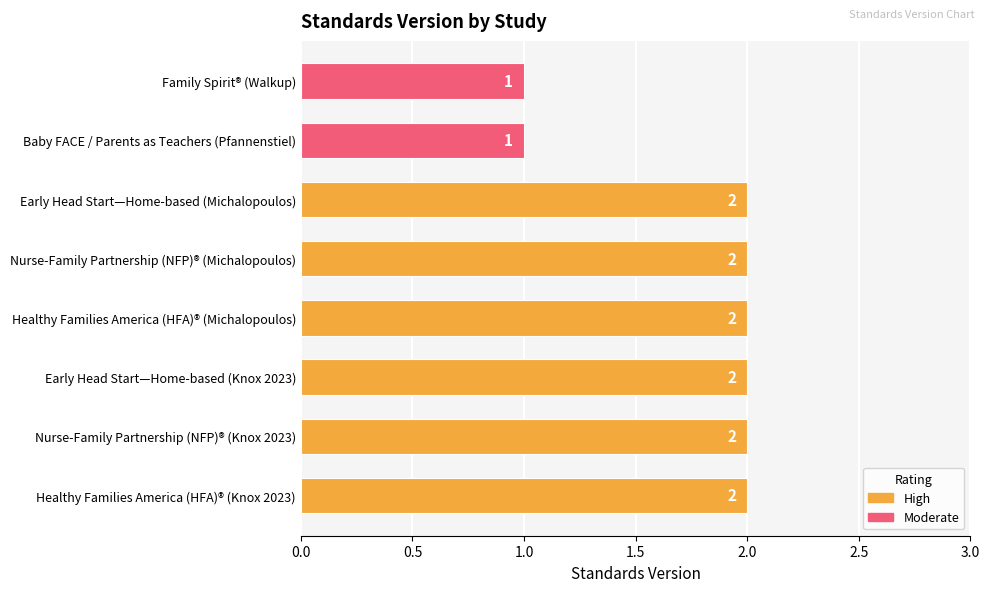

The value at Healthy Families America (HFA)® (Michalopoulos) is 2. True or false?

True